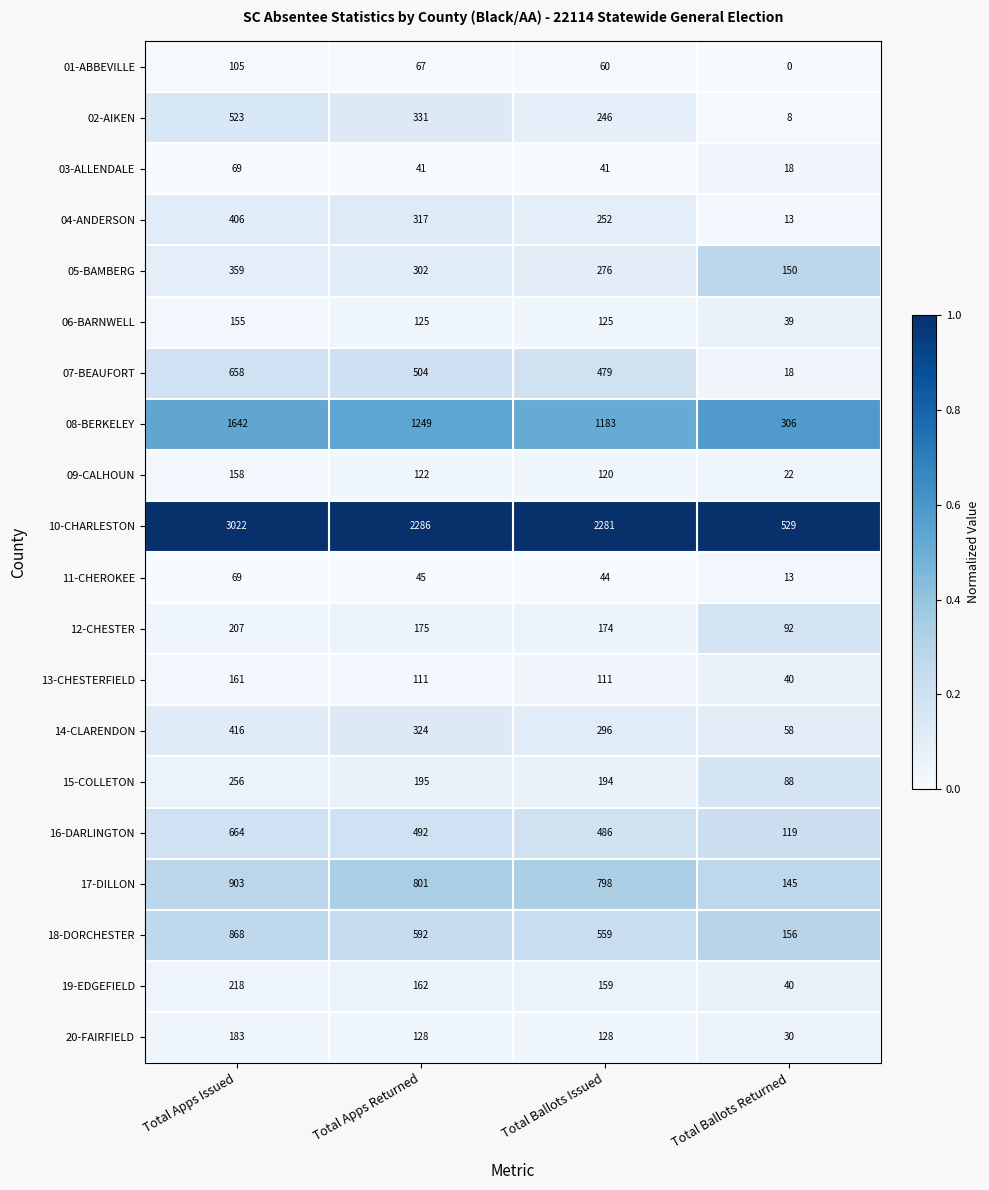

At how many categories does at least one series exceed 0?

4